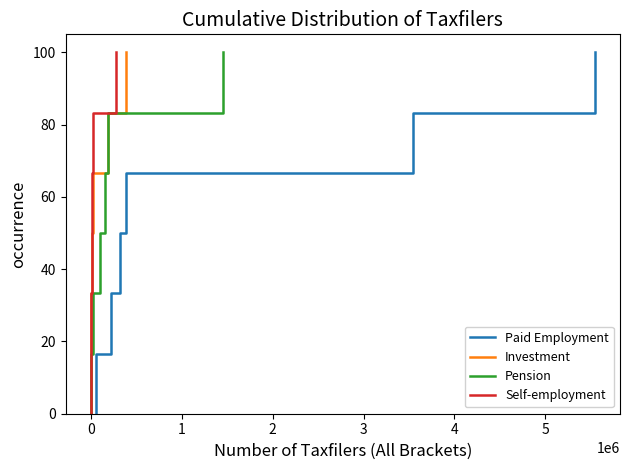

True or false: Pension and Investment cross at least once.

False